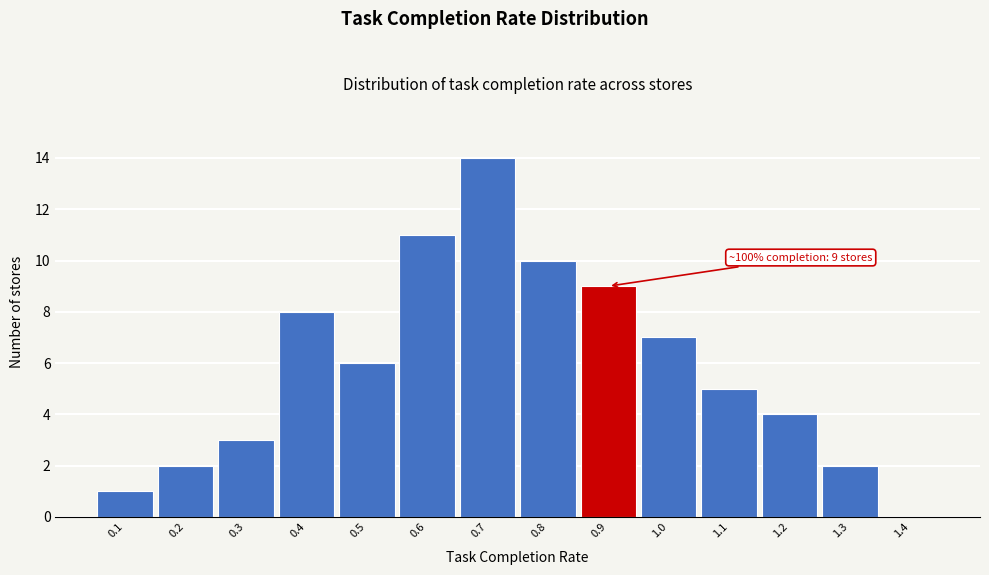

Reading right to left, list all the values displayed in this chart.

1.4=0	1.3=2	1.2=4	1.1=5	1.0=7	0.9=9	0.8=10	0.7=14	0.6=11	0.5=6	0.4=8	0.3=3	0.2=2	0.1=1